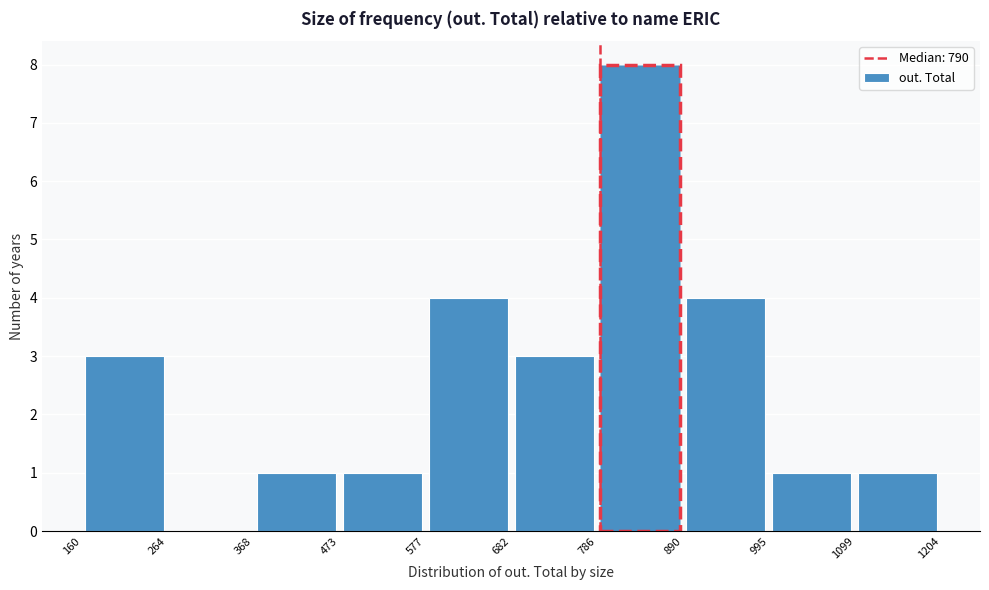

Reading left to right, list every bar in this chart as the range it spans on the x-axis followed by its height. The values are not printed on the chart, so give them approximately, as read against the axis.

160 to 264: 3
264 to 368: 0
368 to 473: 1
473 to 577: 1
577 to 682: 4
682 to 786: 3
786 to 890: 8
890 to 995: 4
995 to 1099: 1
1099 to 1204: 1